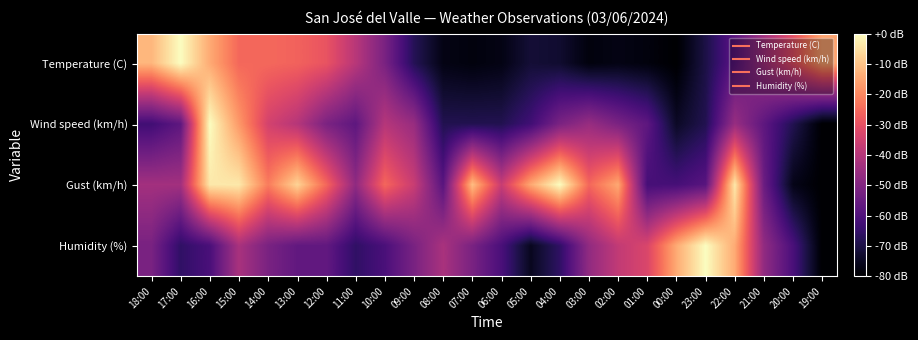

Reading right to left, extract all data points from this chart.

Temperature (C): 19:00=-15.2	20:00=-30.4	21:00=-43.5	22:00=-57.7	23:00=-69.9	00:00=-80.0	01:00=-78.0	02:00=-77.0	03:00=-78.0	04:00=-72.9	05:00=-71.9	06:00=-77.0	07:00=-78.0	08:00=-77.0	09:00=-67.8	10:00=-51.6	11:00=-39.5	12:00=-29.4	13:00=-26.3	14:00=-25.3	15:00=-25.3	16:00=-14.2	17:00=0.0	18:00=-12.2
Wind speed (km/h): 19:00=-80.0	20:00=-68.6	21:00=-57.1	22:00=-45.7	23:00=-68.6	00:00=-74.3	01:00=-57.1	02:00=-51.4	03:00=-45.7	04:00=-51.4	05:00=-62.9	06:00=-68.6	07:00=-68.6	08:00=-68.6	09:00=-45.7	10:00=-40.0	11:00=-57.1	12:00=-51.4	13:00=-40.0	14:00=-34.3	15:00=-17.1	16:00=0.0	17:00=-57.1	18:00=-62.9
Gust (km/h): 19:00=-80.0	20:00=-76.4	21:00=-54.5	22:00=-3.6	23:00=-58.2	00:00=-61.8	01:00=-61.8	02:00=-14.5	03:00=-25.5	04:00=0.0	05:00=-14.5	06:00=-36.4	07:00=-10.9	08:00=-58.2	09:00=-36.4	10:00=-25.5	11:00=-47.3	12:00=-25.5	13:00=-7.3	14:00=-21.8	15:00=-3.6	16:00=-3.6	17:00=-43.6	18:00=-43.6
Humidity (%): 19:00=-80.0	20:00=-61.2	21:00=-47.1	22:00=-14.1	23:00=0.0	00:00=-14.1	01:00=-32.9	02:00=-37.6	03:00=-47.1	04:00=-65.9	05:00=-75.3	06:00=-61.2	07:00=-51.8	08:00=-42.4	09:00=-51.8	10:00=-61.2	11:00=-65.9	12:00=-56.5	13:00=-56.5	14:00=-51.8	15:00=-42.4	16:00=-61.2	17:00=-65.9	18:00=-51.8